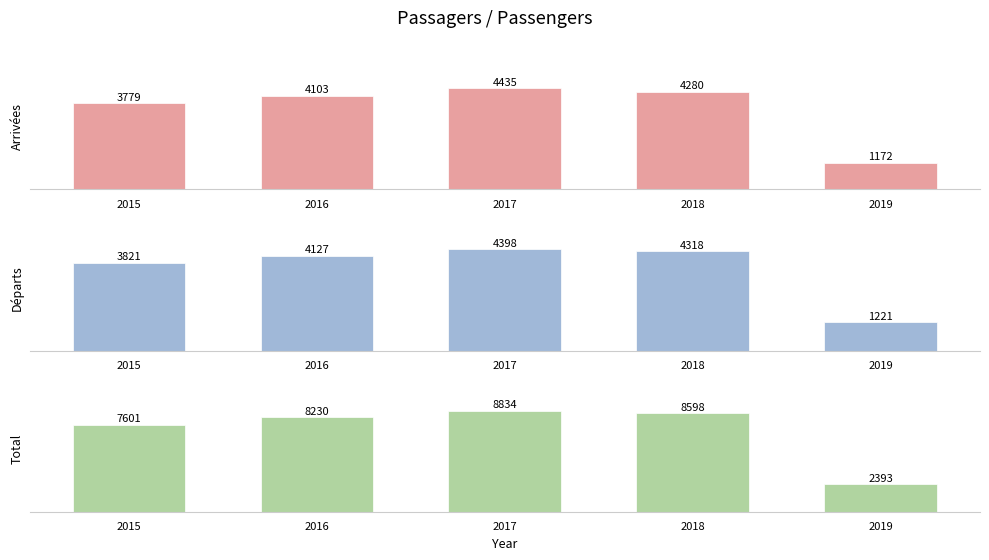

Which series has the largest total across all categories?

Total